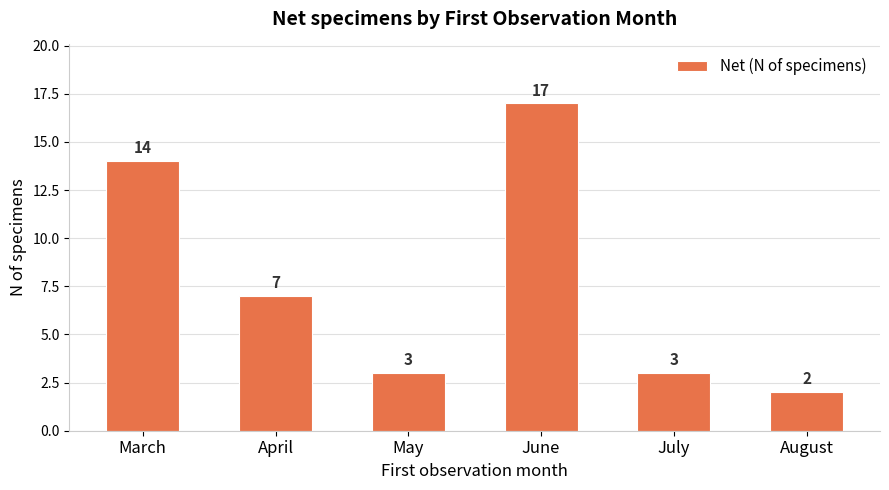

What is the maximum value shown in the chart?

17